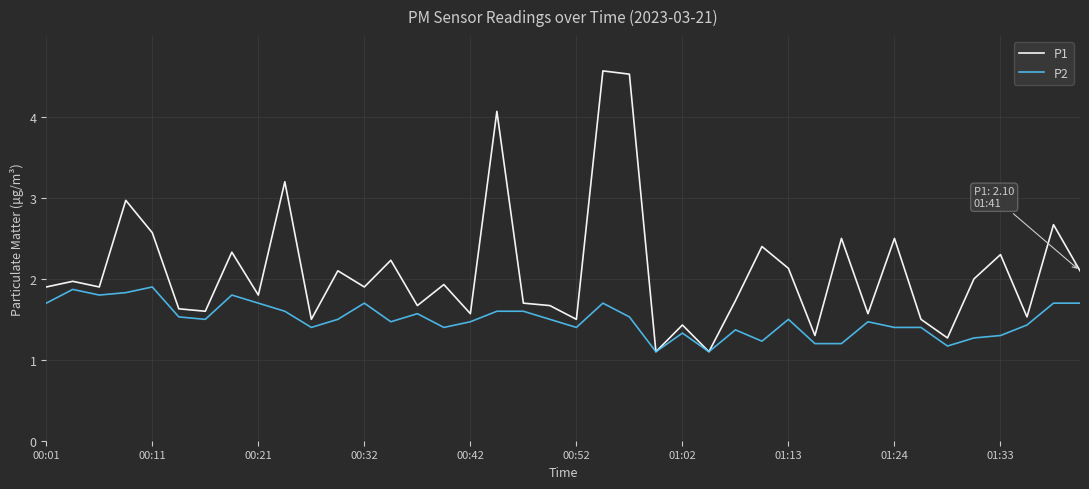

True or false: P1 has more than 1 points higher than both neighbors.

True